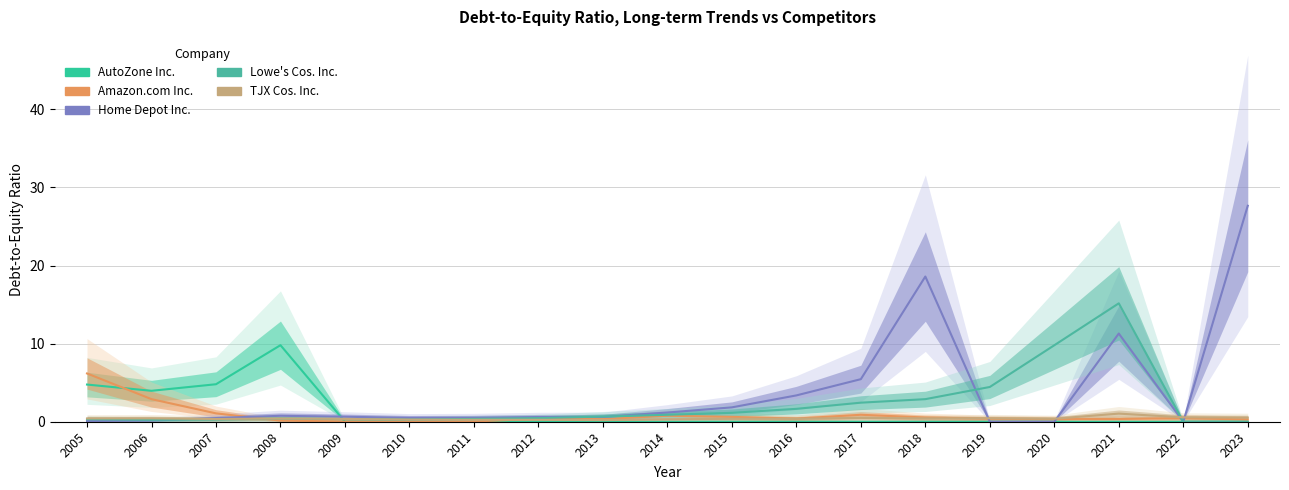

Which series has the widest spread of values?

Home Depot Inc.